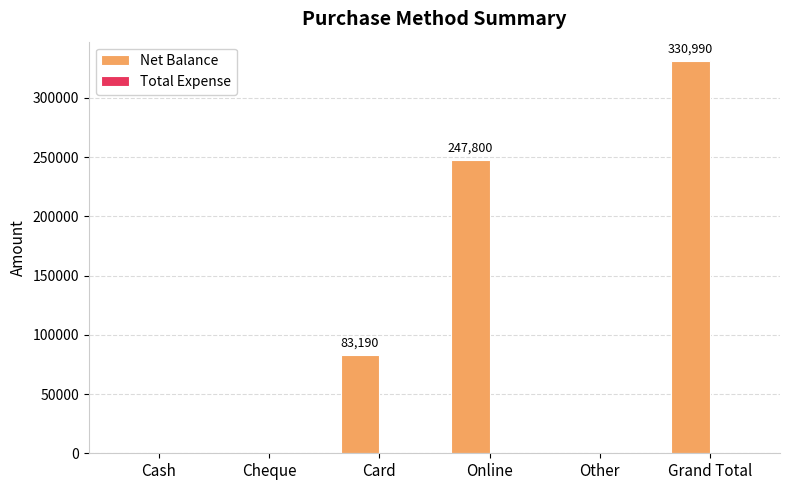

Which has a higher value, Card or Other?

Card